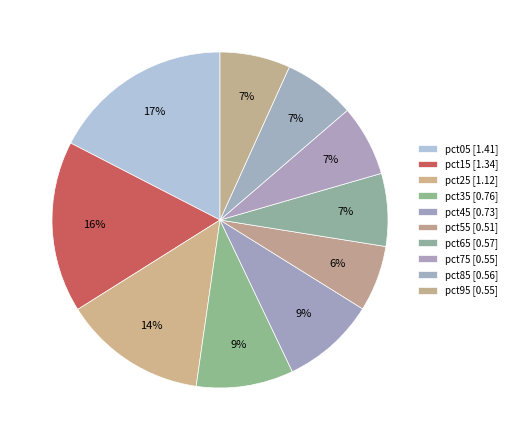

Which slice is the smallest?

pct55